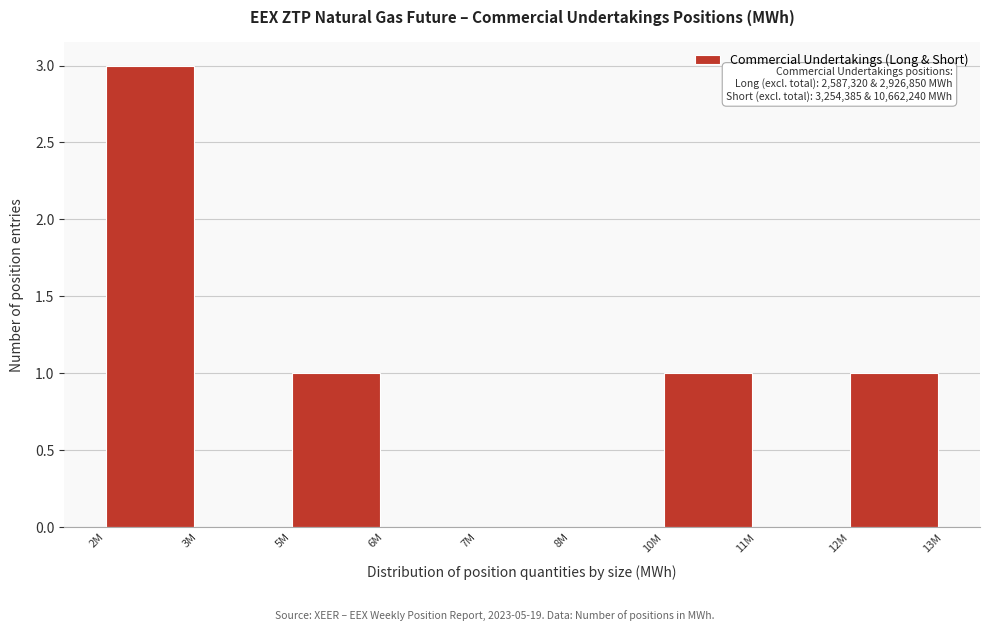

Reading left to right, list all the values displayed in this chart.

2M=3	3M=0	5M=1	6M=0	7M=0	8M=0	10M=1	11M=0	12M=1